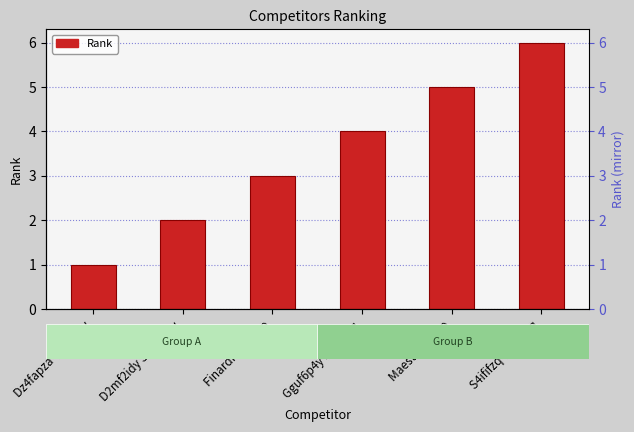

Reading left to right, list all the values displayed in this chart.

Dz4fapza Gtufscay=1	D2mf2idy Suyfndxy=2	Finardi Roberto=3	Gguf6p4y Ef4f7z4q=4	Maestrelli Ugo=5	S4ififzq Plaffbuq=6